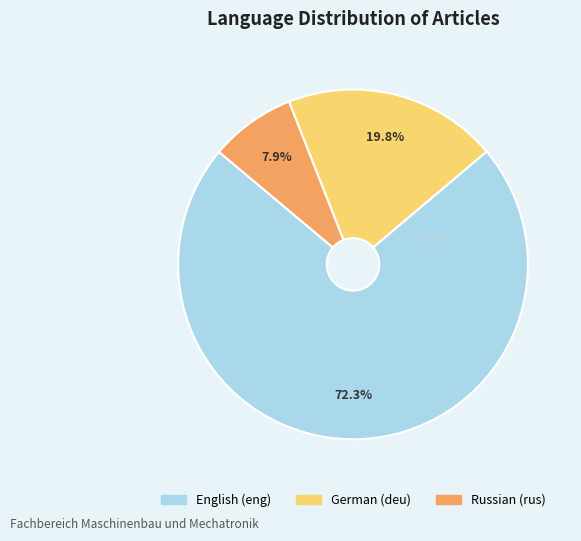

Is there a majority slice in this chart?

Yes